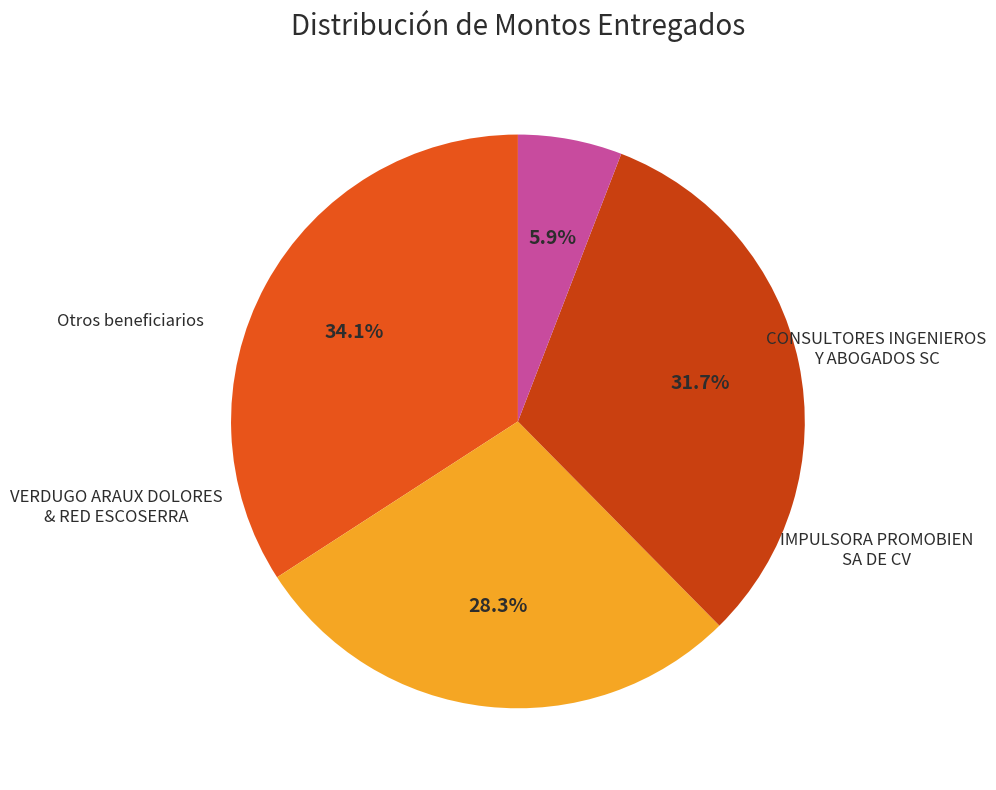

Count the number of slices in the pie.

4